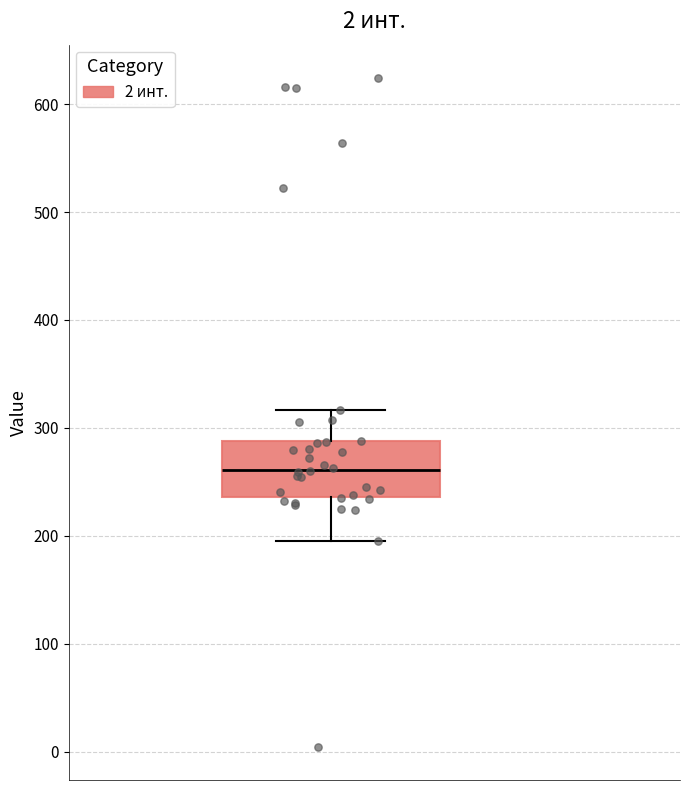

Where is the lower edge of the box on the y-axis? The values are not printed on the chart, so give them approximately, as read against the axis.

240